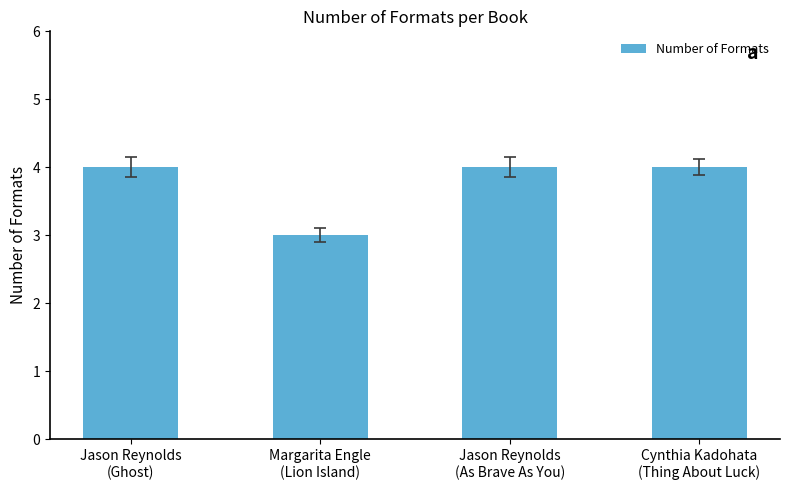

Is it true that the value at Jason Reynolds
(As Brave As You) is 2?

False